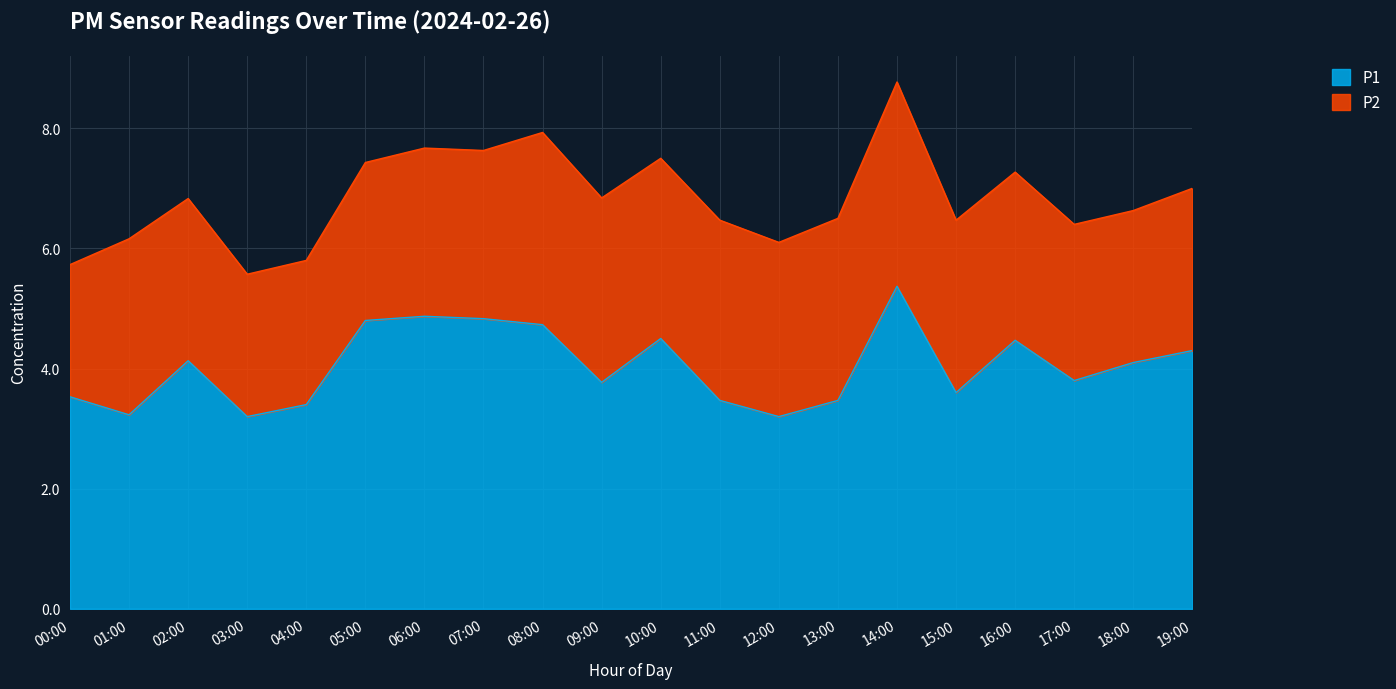

List the labels in order of value, smallest first.

03:00, 12:00, 01:00, 04:00, 11:00, 13:00, 00:00, 15:00, 09:00, 17:00, 18:00, 02:00, 19:00, 16:00, 10:00, 08:00, 05:00, 07:00, 06:00, 14:00